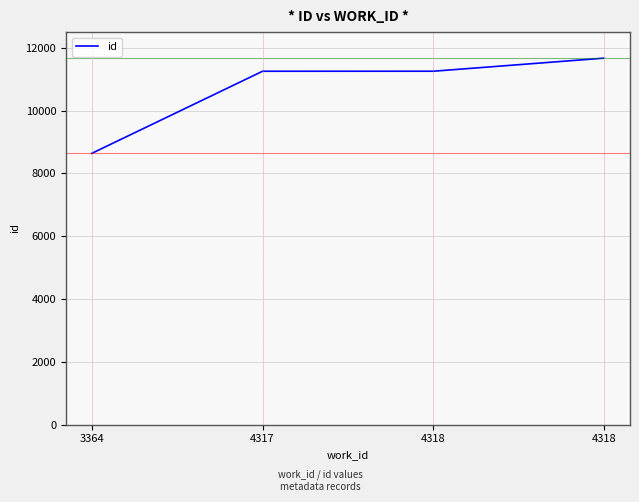

How many categories are shown in the chart?

4